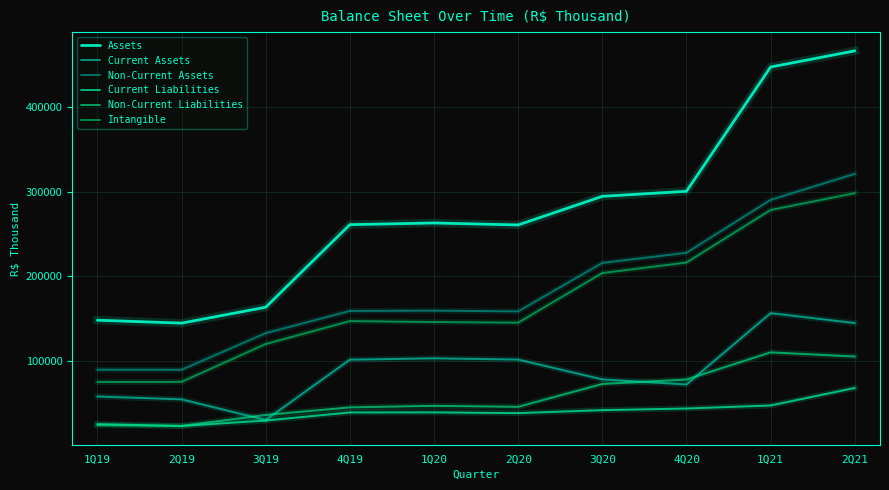

Reading left to right, list all the values displayed in this chart.

Assets: 1Q19=148424	2Q19=144930	3Q19=163739	4Q19=261125	1Q20=263110	2Q20=260759	3Q20=294549	4Q20=300478	1Q21=447094	2Q21=466154
Current Assets: 1Q19=58404	2Q19=55018	3Q19=30622	4Q19=101823	1Q20=103429	2Q20=101953	3Q20=78554	4Q20=72577	1Q21=156722	2Q21=145057
Non-Current Assets: 1Q19=90020	2Q19=89912	3Q19=133117	4Q19=159302	1Q20=159681	2Q20=158806	3Q20=215995	4Q20=227901	1Q21=290372	2Q21=321097
Current Liabilities: 1Q19=25849	2Q19=23625	3Q19=30045	4Q19=39575	1Q20=39660	2Q20=38769	3Q20=42306	4Q20=44213	1Q21=47818	2Q21=68450
Non-Current Liabilities: 1Q19=24575	2Q19=23703	3Q19=36631	4Q19=45548	1Q20=47387	2Q20=46199	3Q20=73171	4Q20=78434	1Q21=110472	2Q21=105548
Intangible: 1Q19=75452	2Q19=75667	3Q19=120278	4Q19=147332	1Q20=146228	2Q20=145489	3Q20=204048	4Q20=216417	1Q21=278454	2Q21=298251